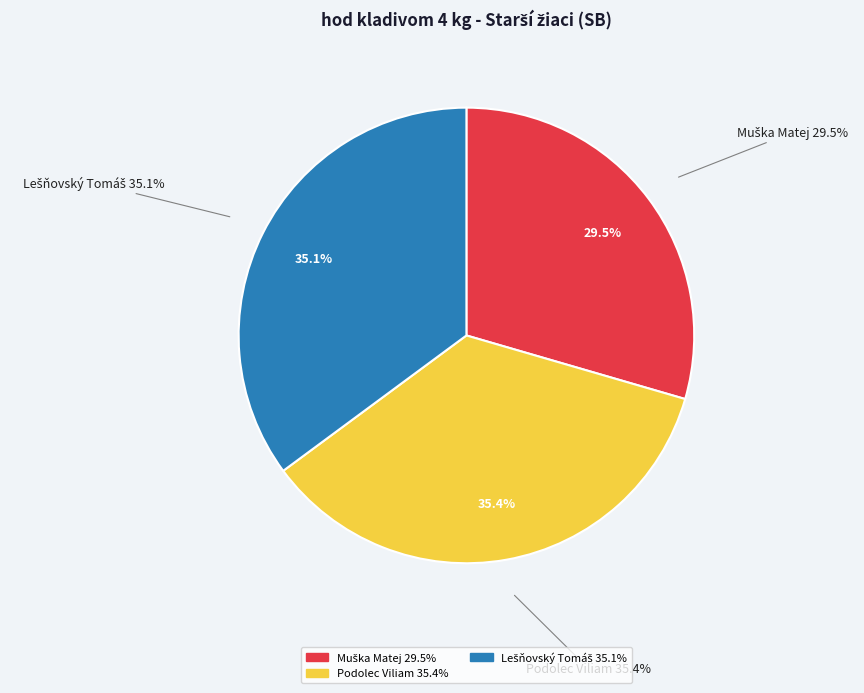

Which slice is the largest?

Podolec Viliam